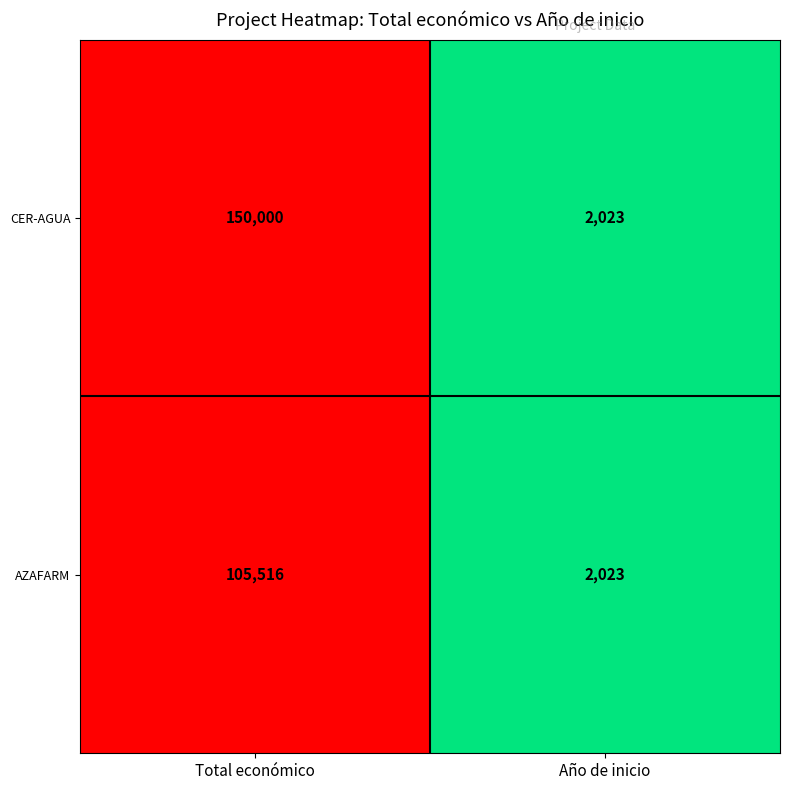

List the labels in order of CER-AGUA value, smallest first.

Año de inicio, Total económico